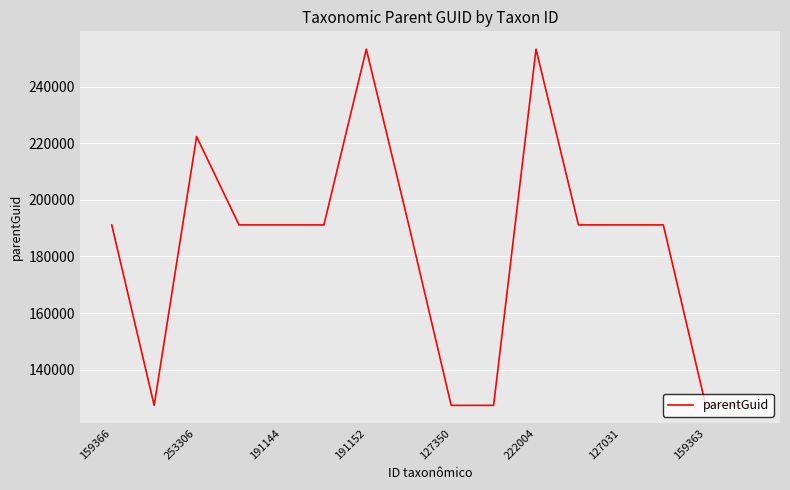

What is the difference between the maximum and minimum values?

125955